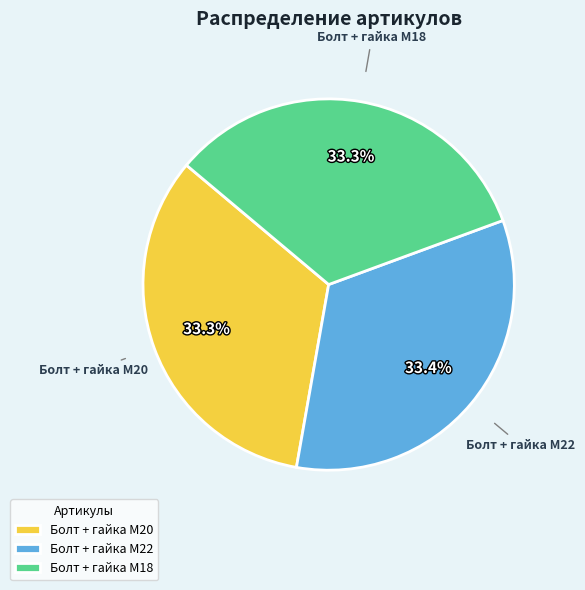

Approximately how many times larger is the value at Болт + гайка M22 compared to Болт + гайка M18?

1.0